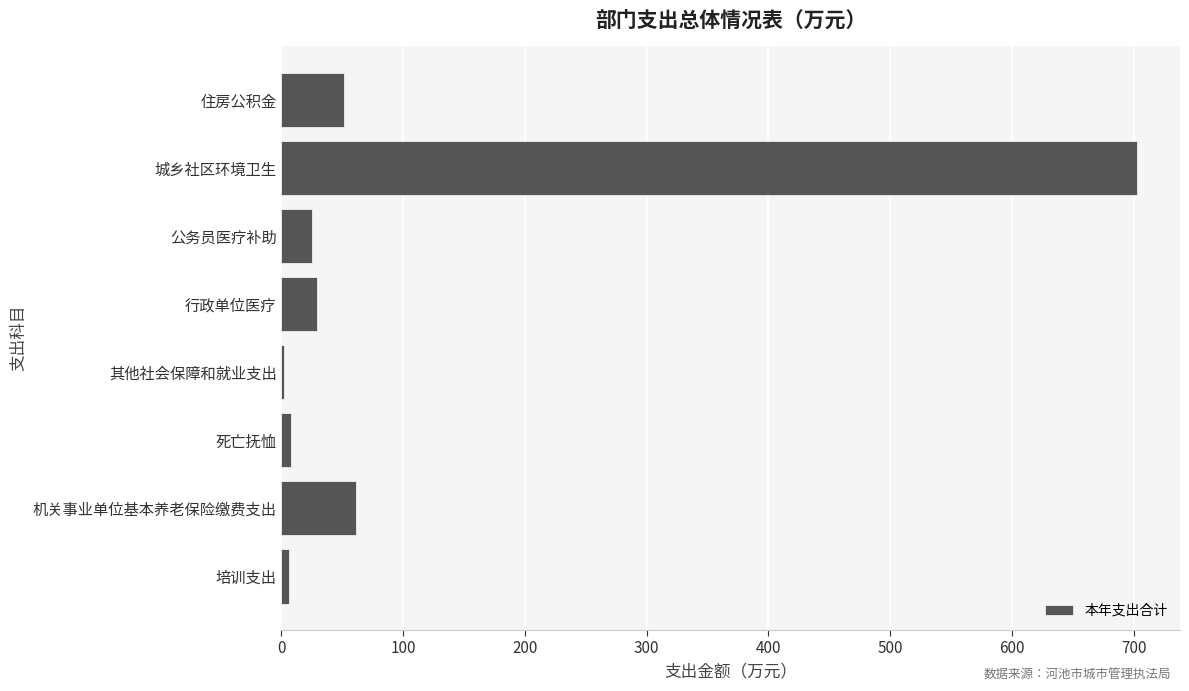

Are the bars horizontal?

Yes